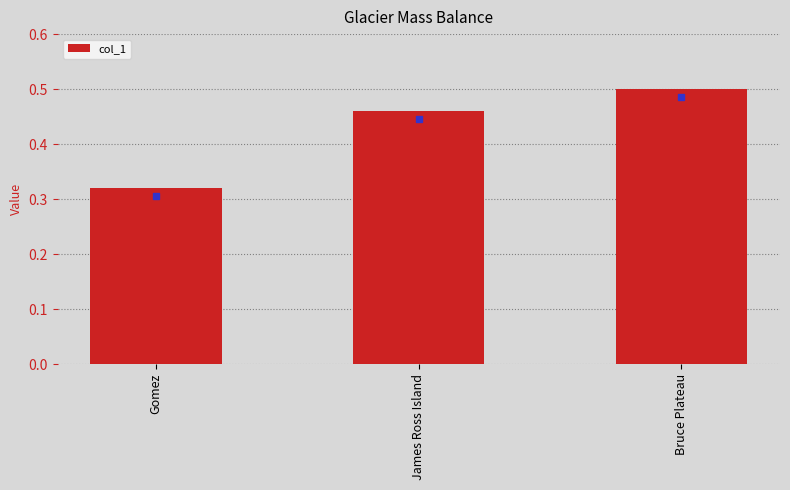

The chart shows a value of 0.2 at Bruce Plateau. True or false?

False